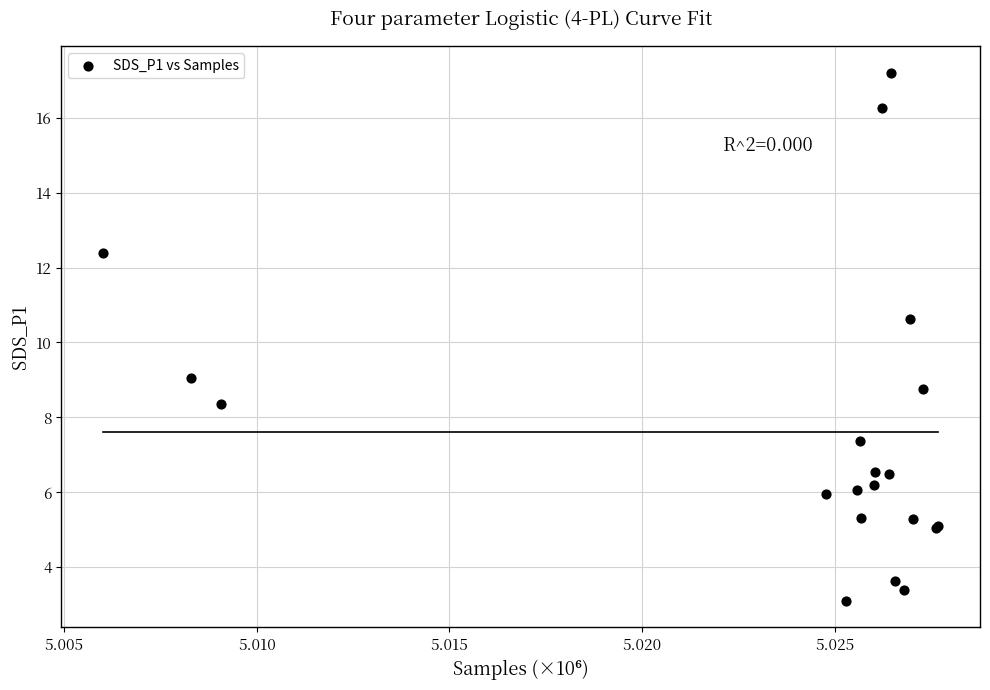

What Y value in the scatter plot is closest to 10?

10.6